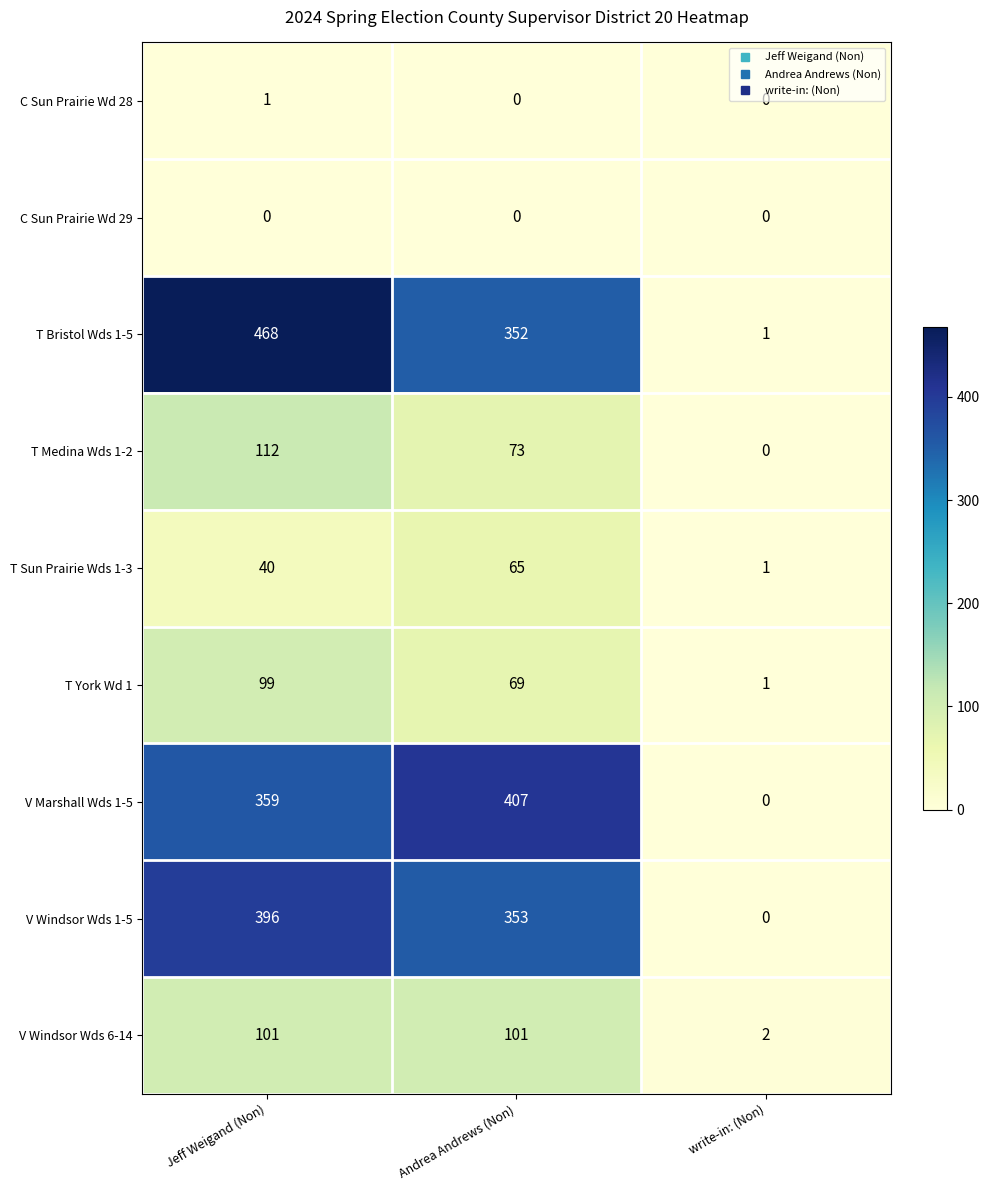

Between Jeff Weigand (Non) and Andrea Andrews (Non), which series saw the biggest shift?

T Bristol Wds 1-5